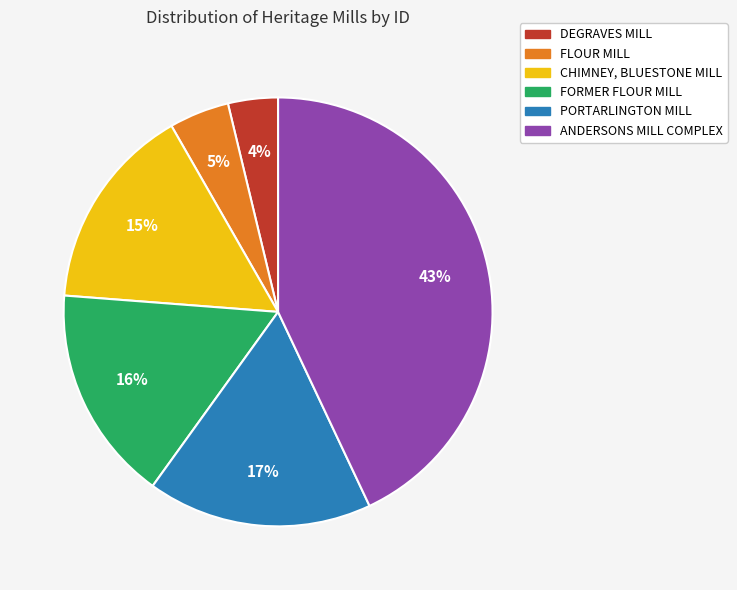

Rank the categories by value from lowest to highest.

DEGRAVES MILL, FLOUR MILL, CHIMNEY, BLUESTONE MILL, FORMER FLOUR MILL, PORTARLINGTON MILL, ANDERSONS MILL COMPLEX